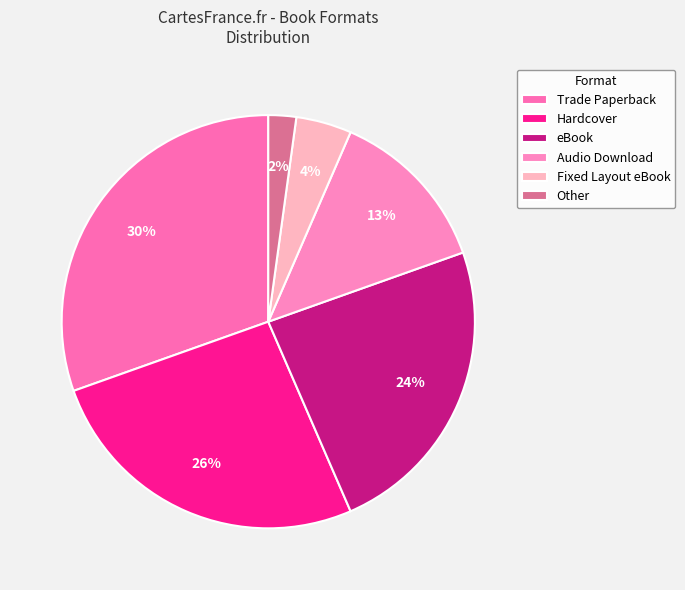

Count the number of slices in the pie.

6